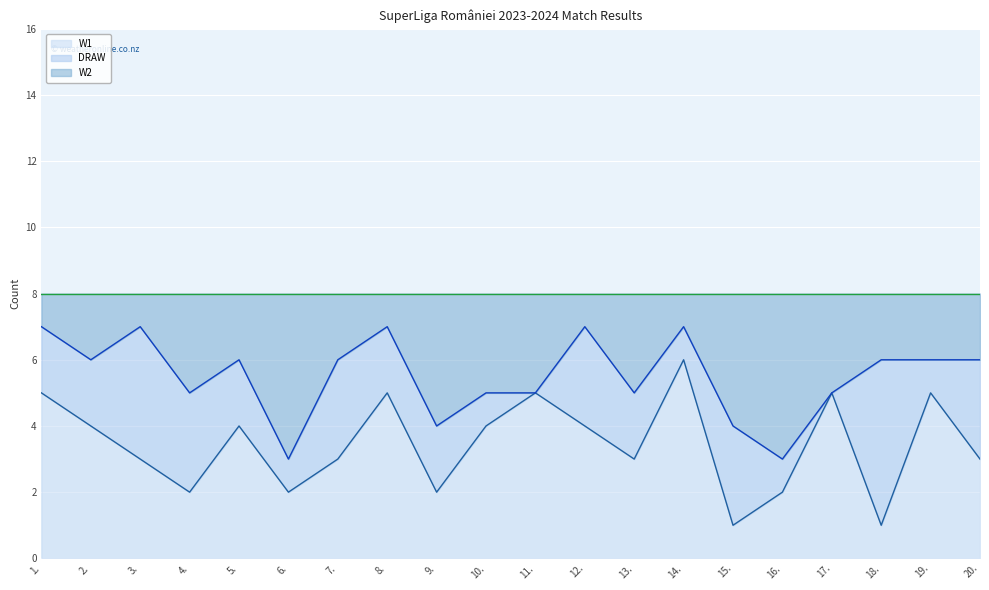

The value of W1 at 19. is 5. True or false?

True